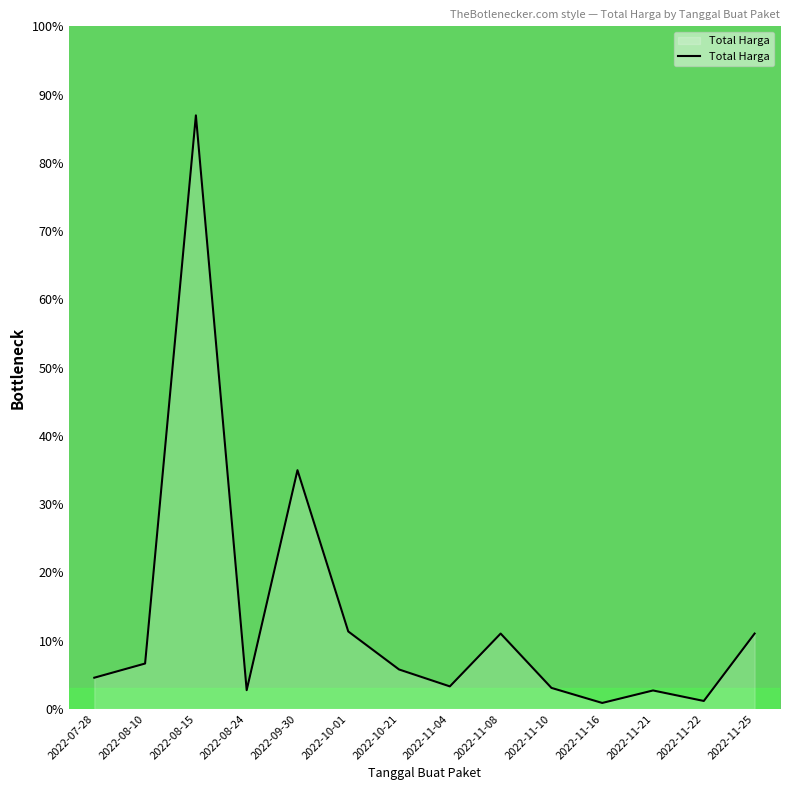

The chart shows a value of 2.8 at 2022-08-24. True or false?

True